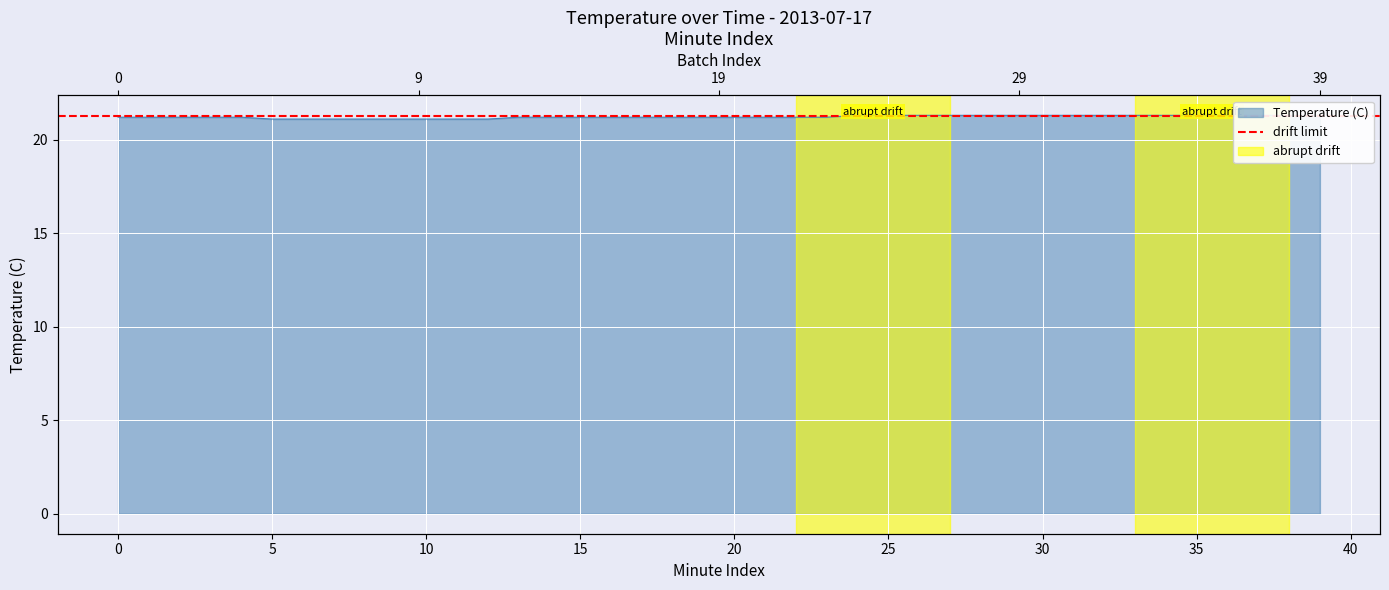

Is it true that the value at 26 is 8.5?

False